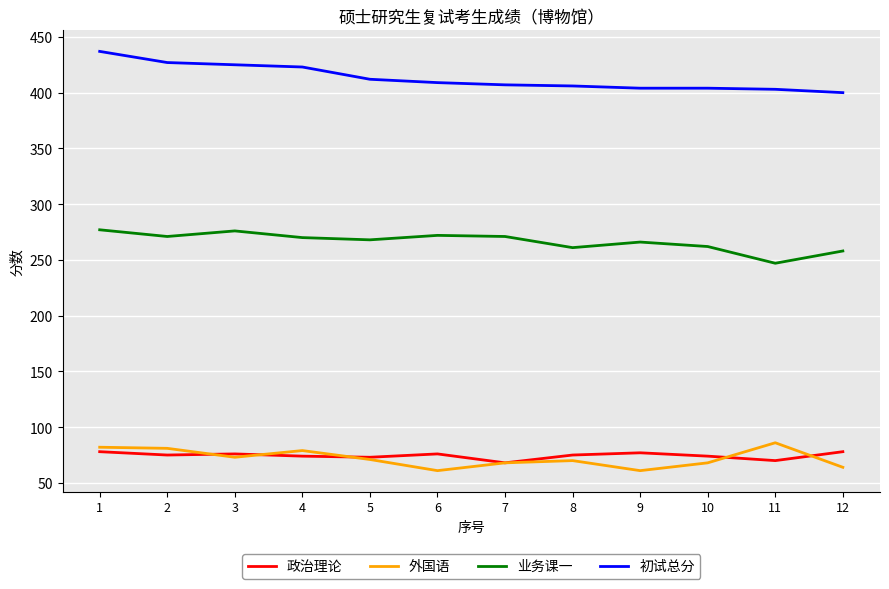

Which series has the largest total across all categories?

初试总分